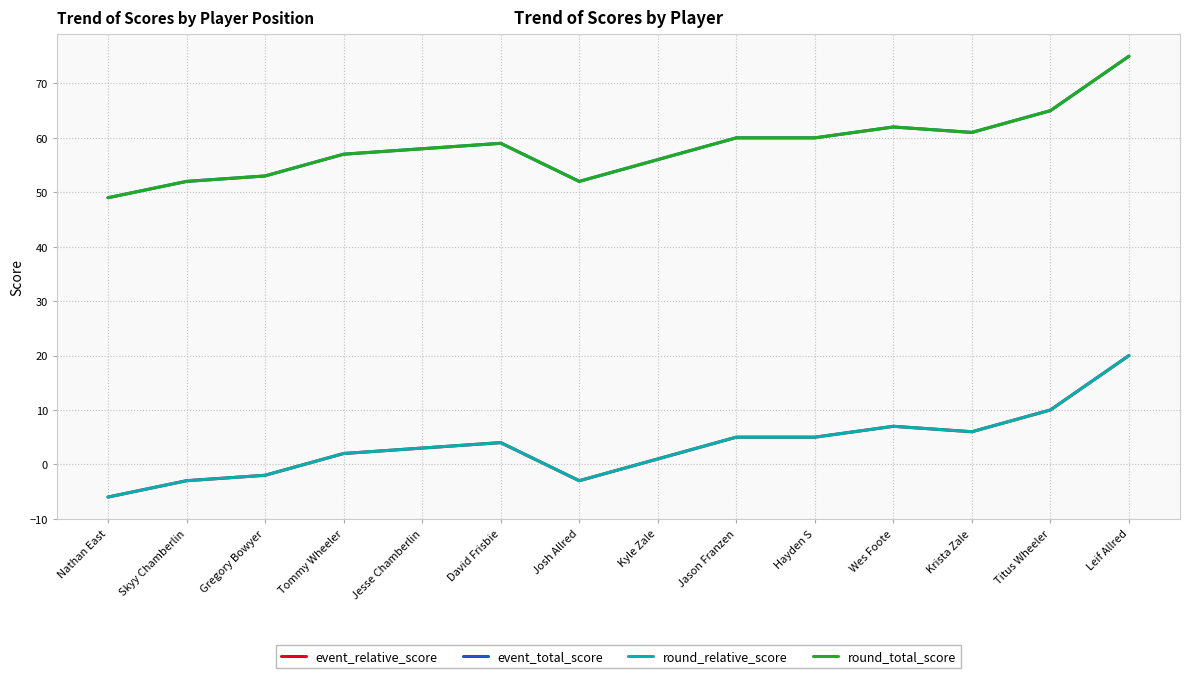

How many negative values does the event_relative_score series have?

4